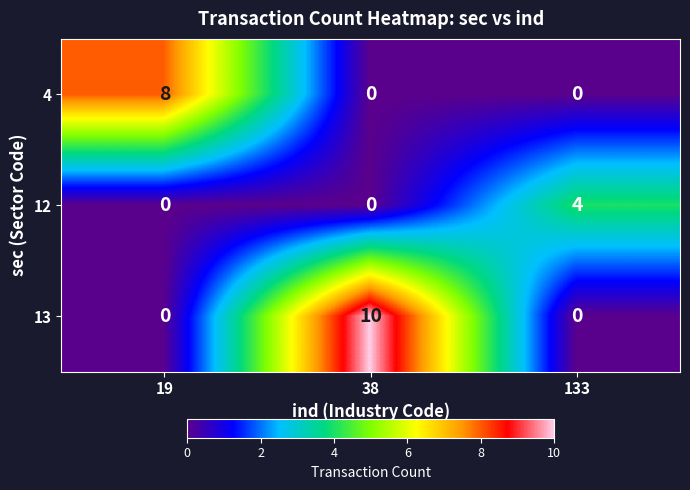

What is the spread (max minus min) of values at 19?

8